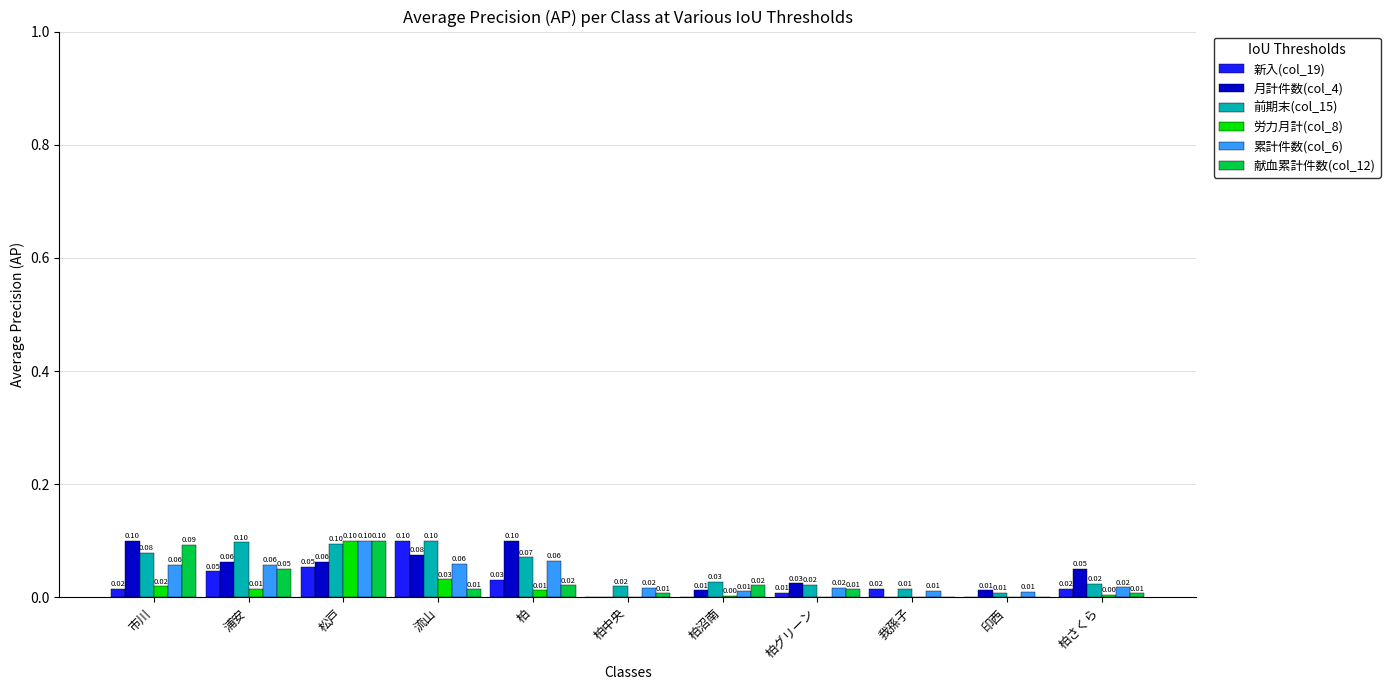

Are the bars horizontal?

No